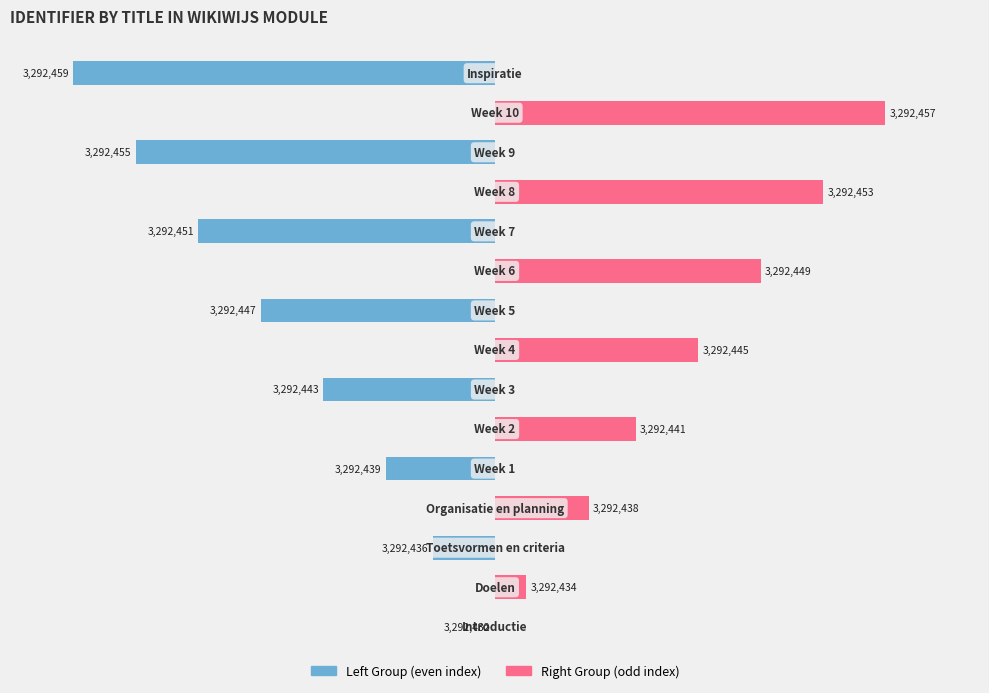

Is it true that Right Group equals 51.1 at 2?

False